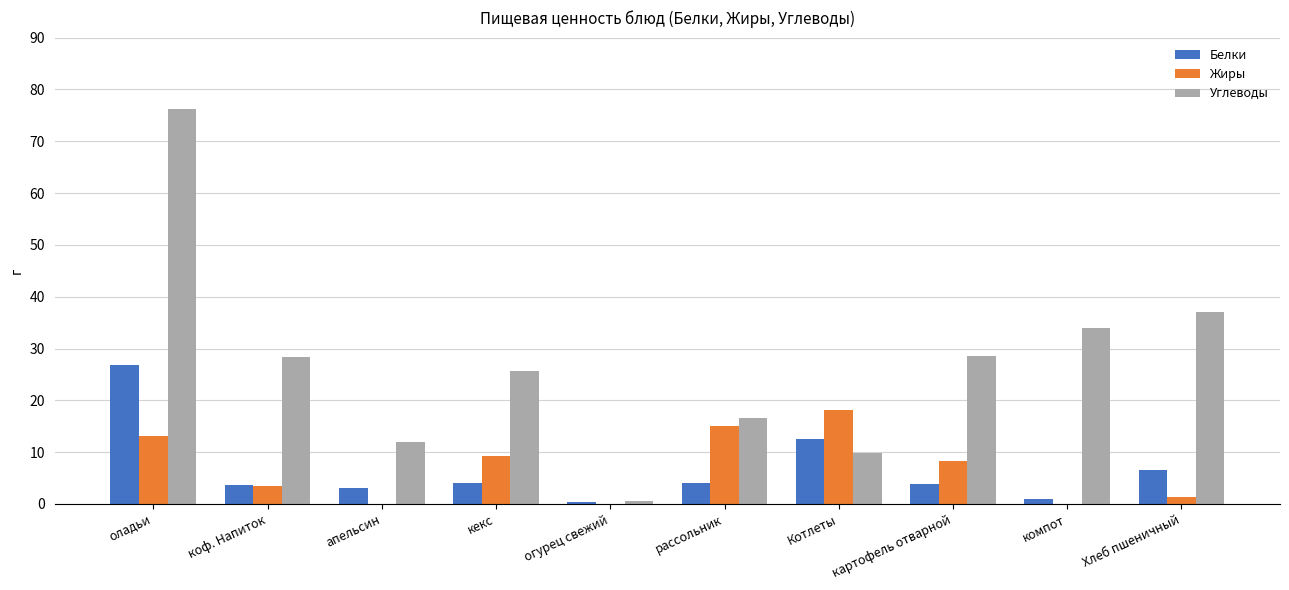

Where is Углеводы nearest to the value 38?

Хлеб пшеничный